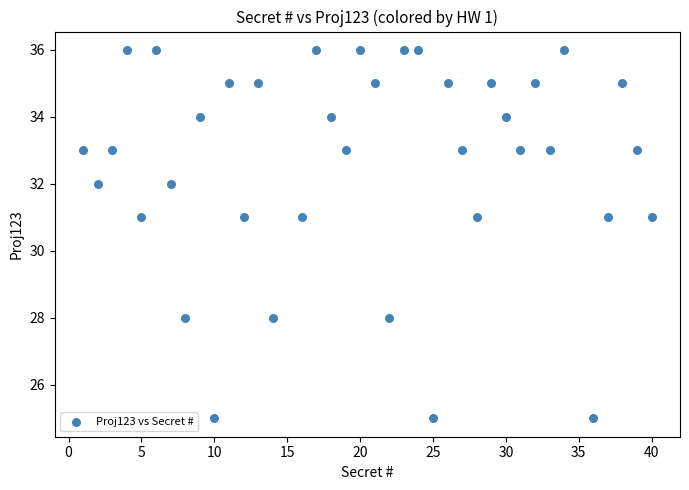

What is the range of Y values (max minus min)?

11